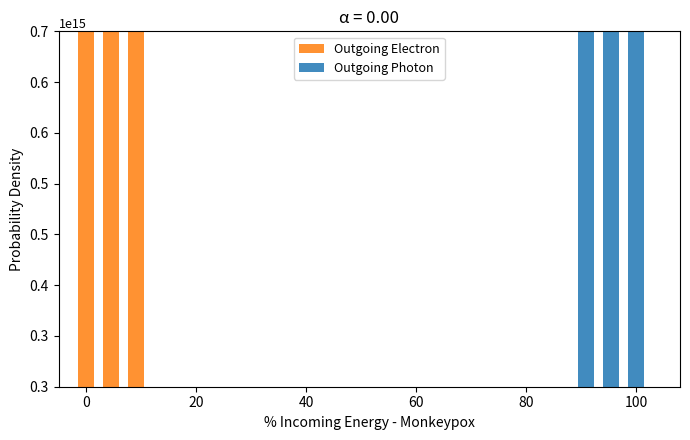

What is the approximate value of Outgoing Photon at 20?

1213000000000000